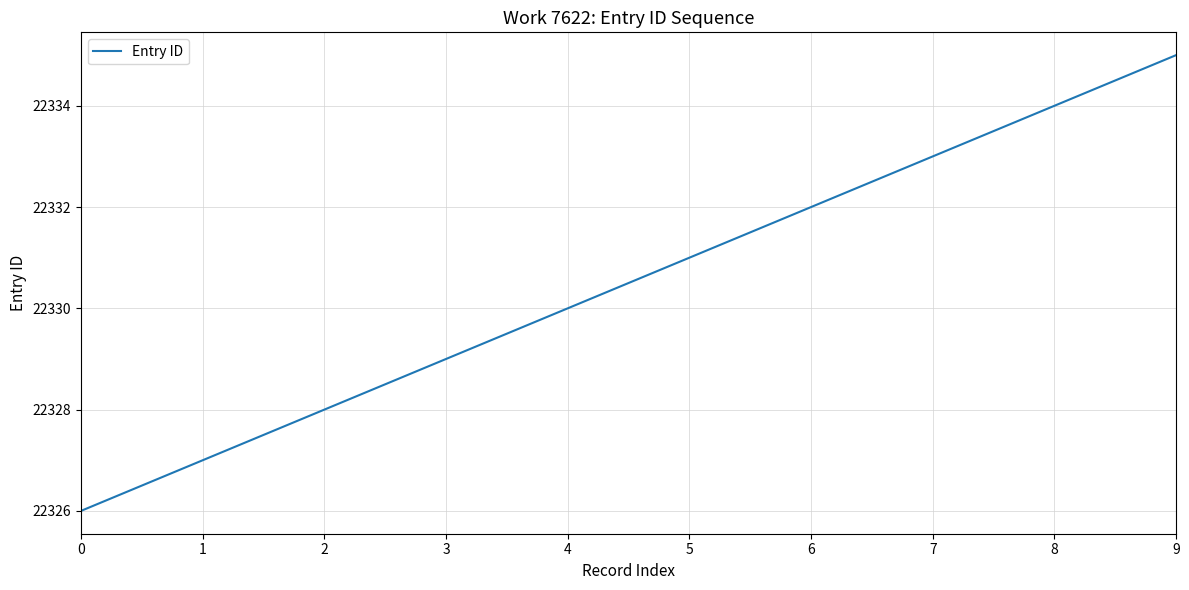

What is the change in value from 0 to 8?

+8